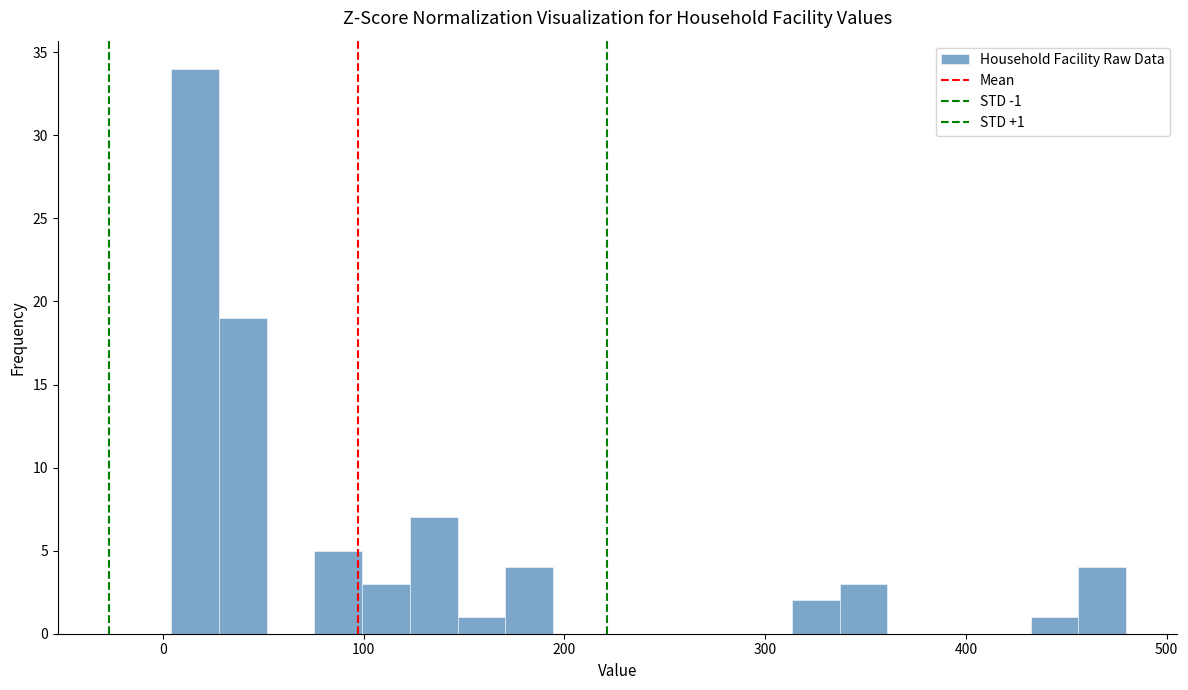

Around what value on the x-axis is the tallest bar? Give the approximate position of its centre, as read against the axis.

20